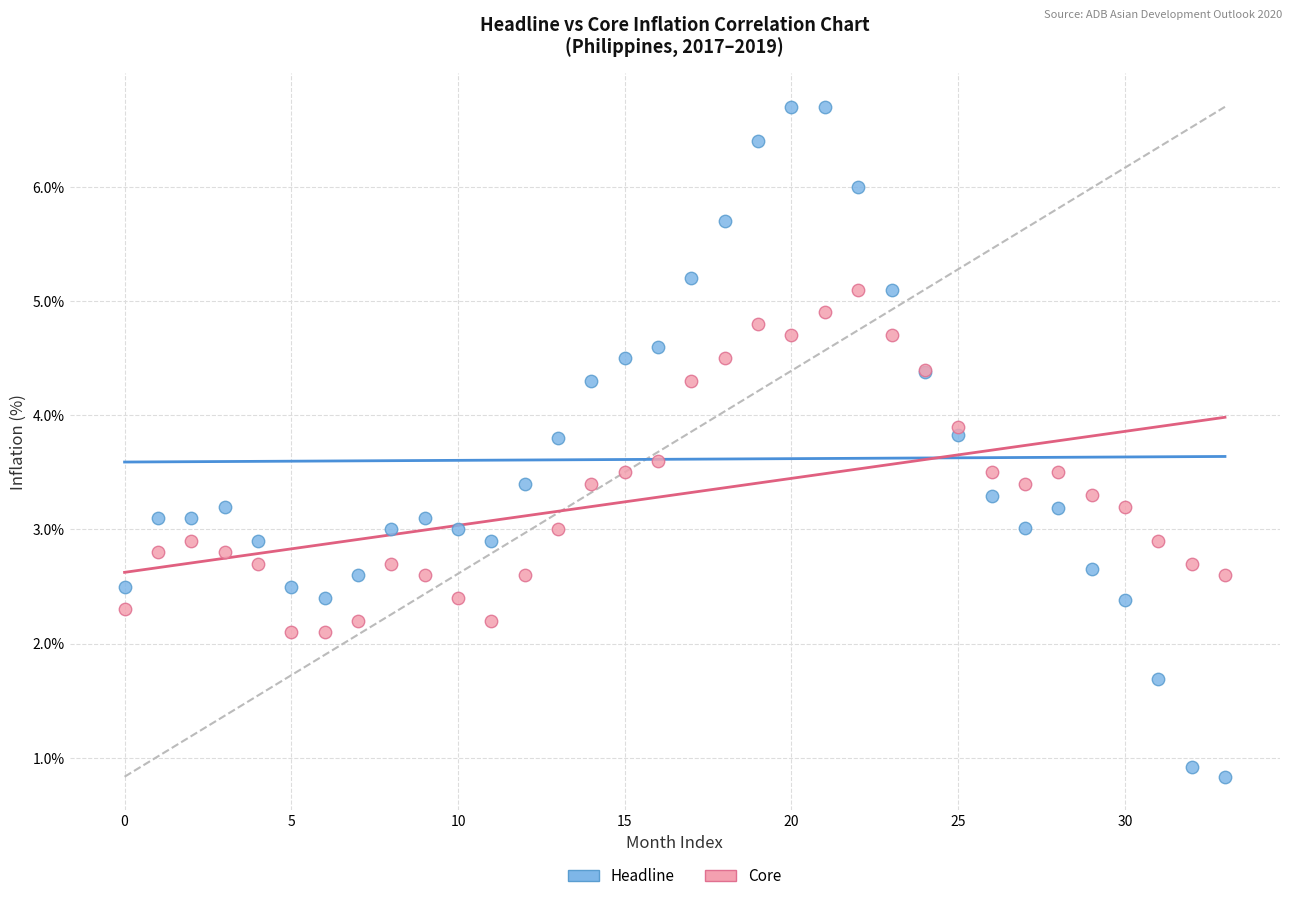

Which series has the widest spread of Y values?

Headline